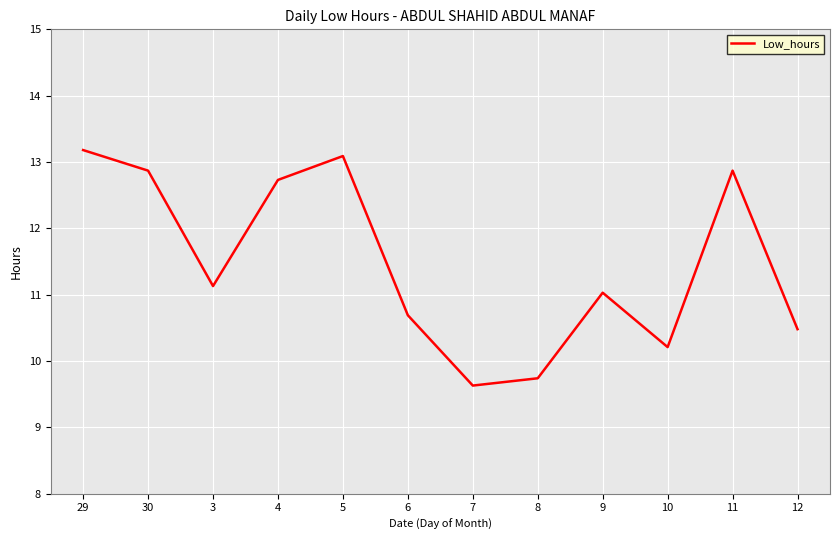

True or false: the data has more than 2 interior local peaks.

True